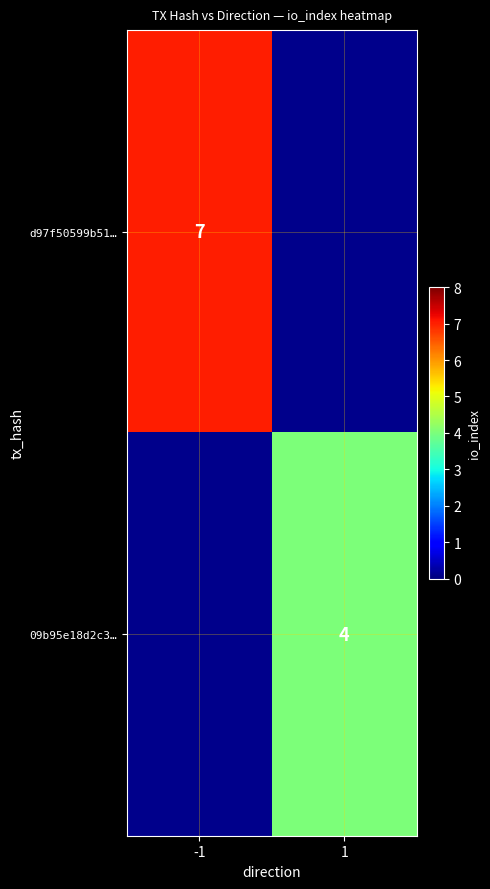

Is it true that d97f50599b51… equals 7 at -1?

True